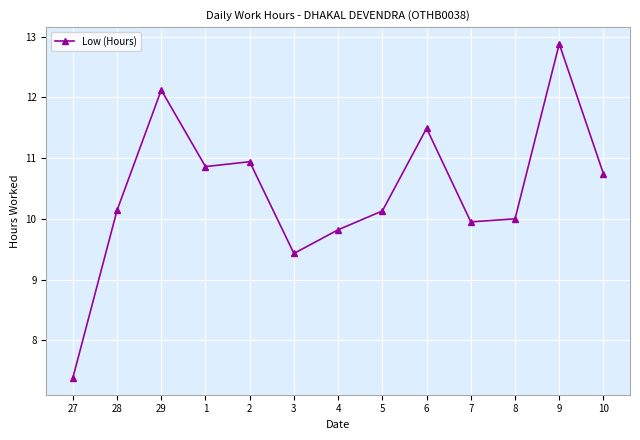

Does the chart display data point markers on the line(s)?

Yes